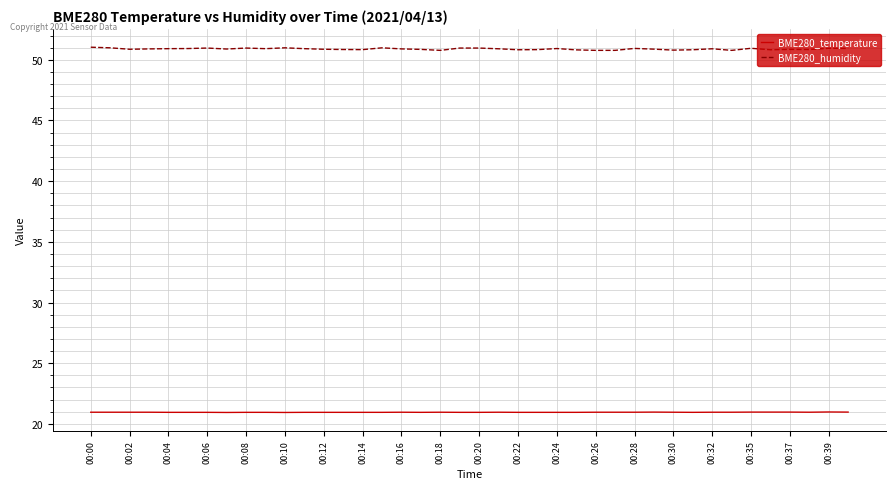

Which series has the widest spread of values?

BME280_humidity